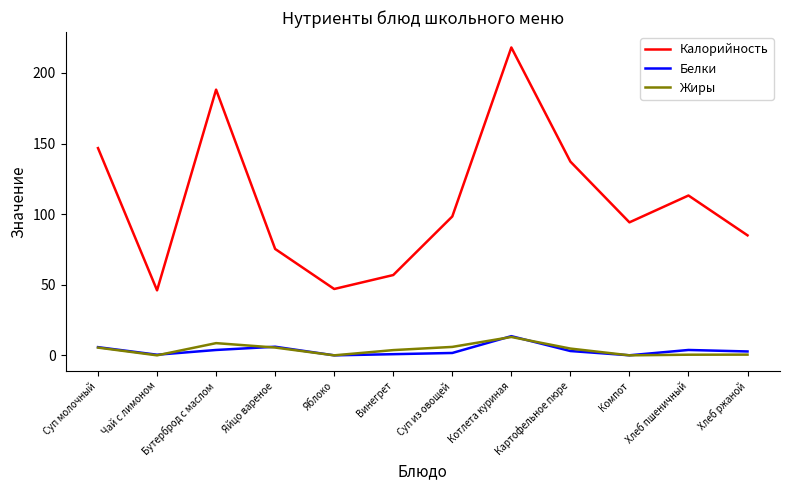

True or false: Белки and Калорийность cross at least once.

False